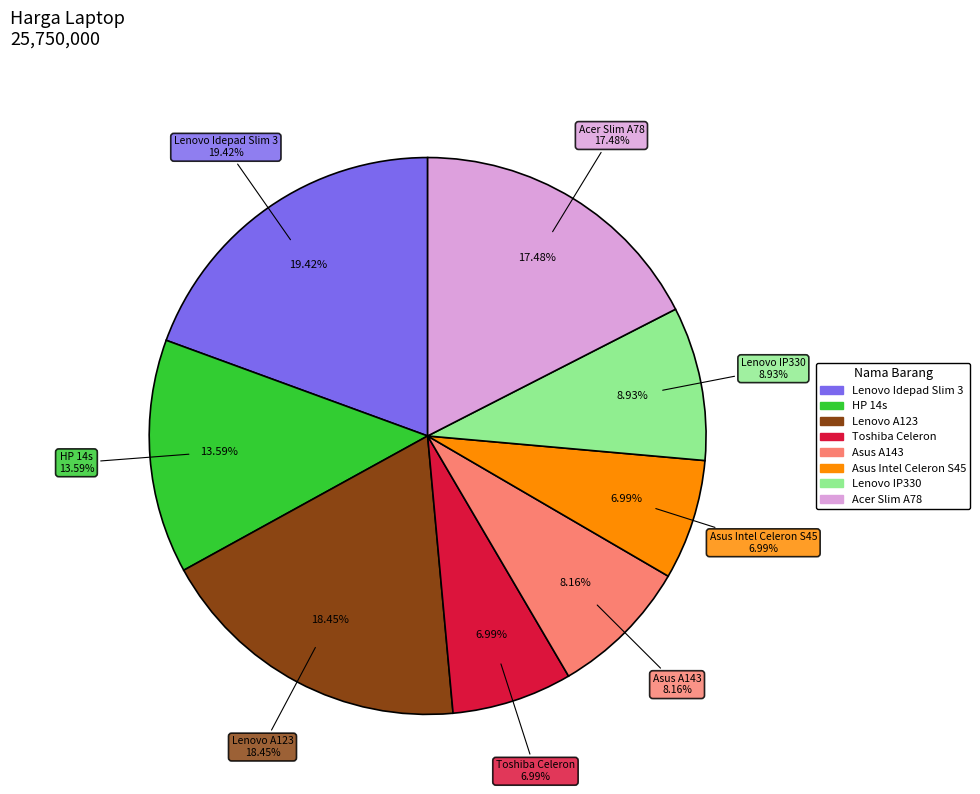

To the nearest percent, what portion does Lenovo IP330 represent?

9%